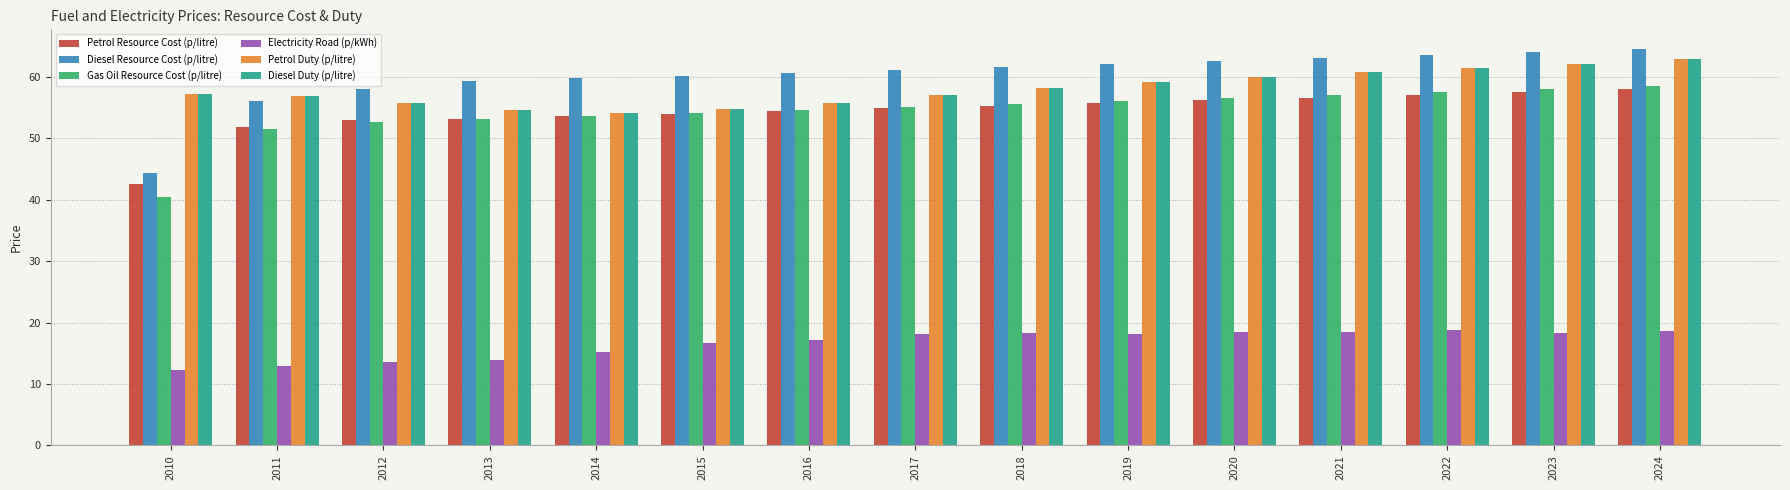

The value of Petrol Resource Cost (p/litre) at 2024 is 58.0. True or false?

True